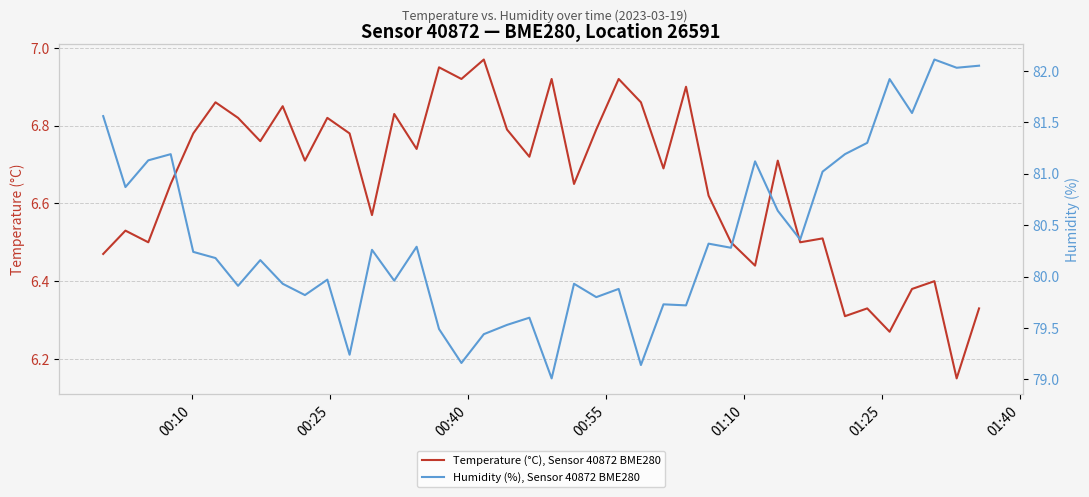

Rank the series by their maximum value, from lowest to highest.

Temperature (°C), Sensor 40872 BME280, Humidity (%), Sensor 40872 BME280